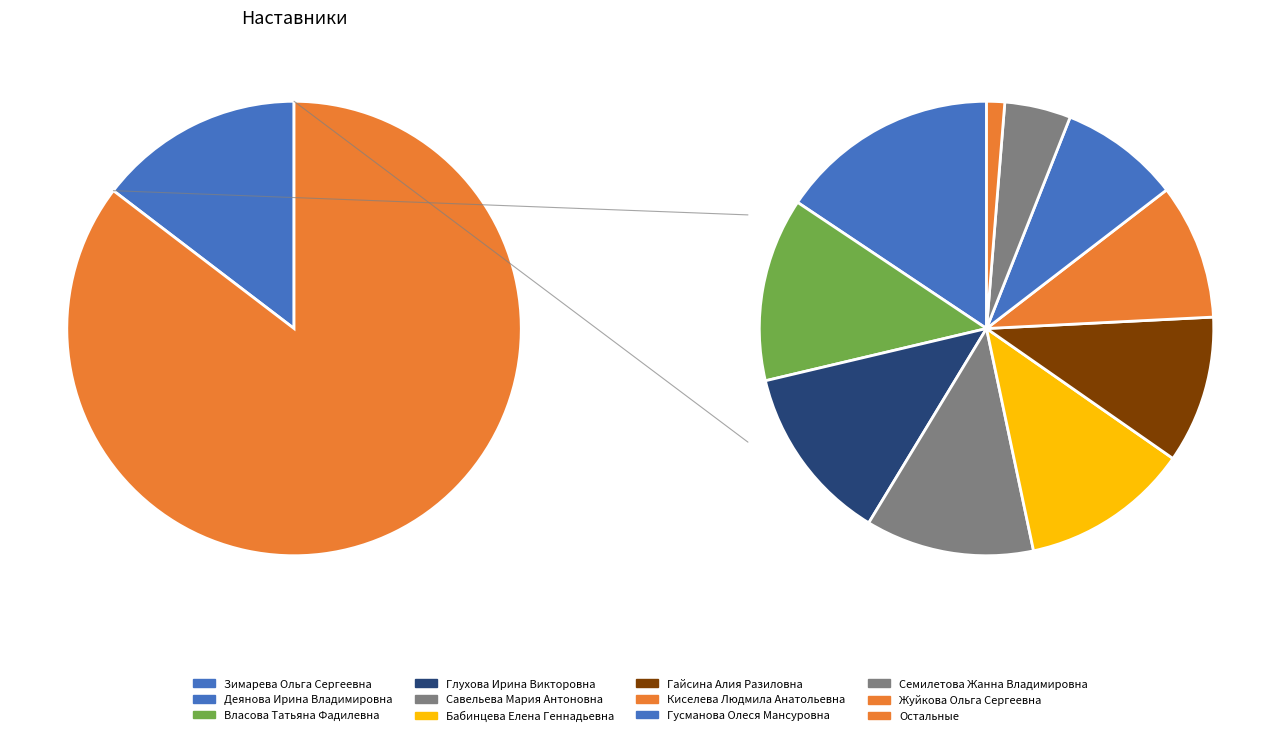

Is it true that Савельева Мария Антоновна is 10% of the pie?

True